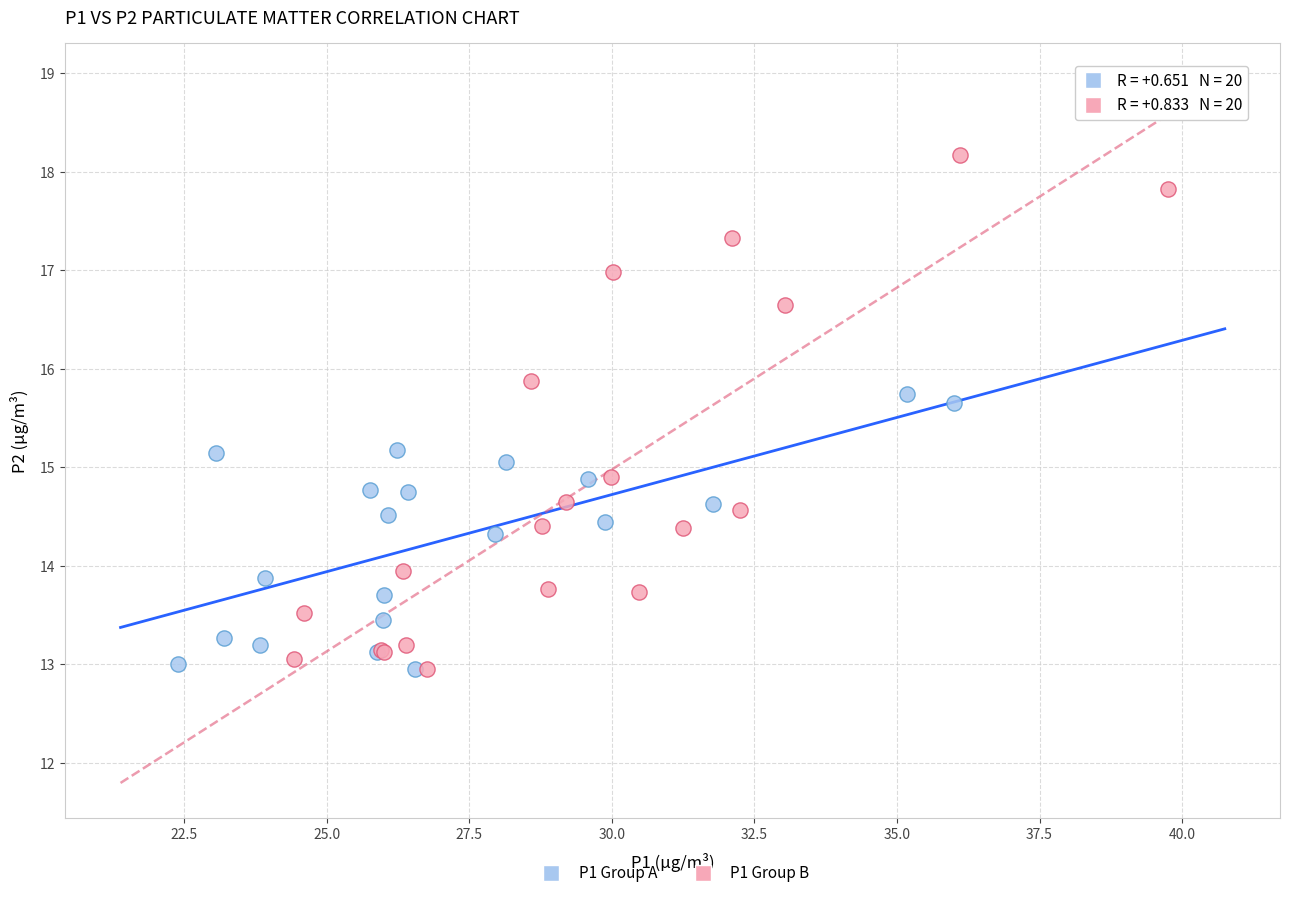

Which series has the widest spread of Y values?

P1 Group B